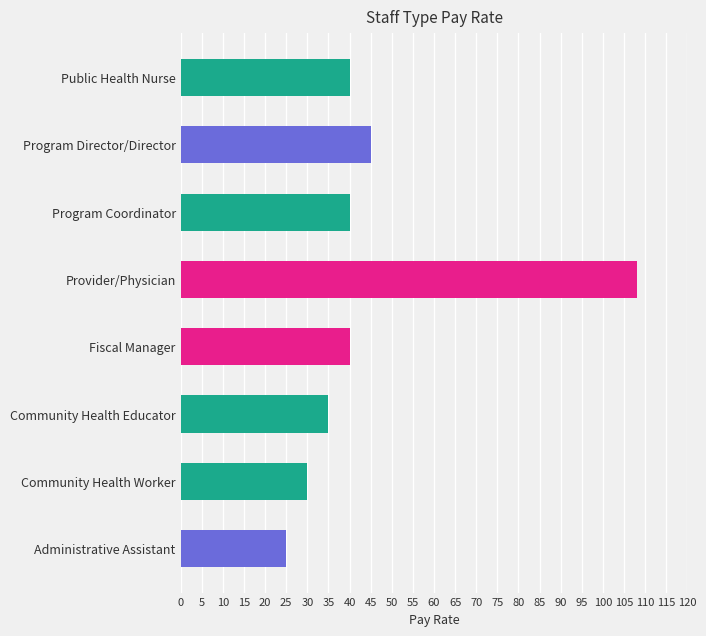

Between Community Health Educator and Public Health Nurse, which is larger?

Public Health Nurse